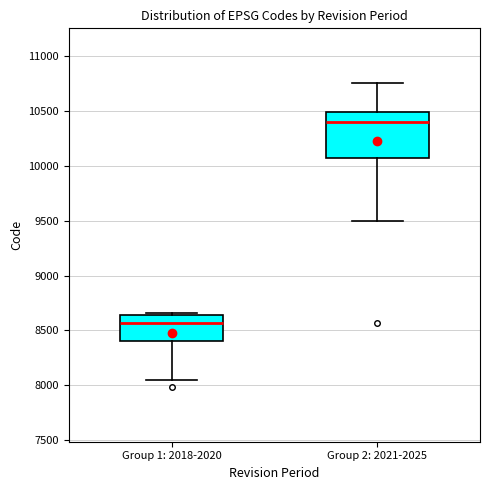

Reading left to right, transcribe this box plot: for each box, give where its median line is, the range the box spans, and where its two whiskers end, as read against the y-axis. The values are not printed on the chart, so give them approximately, as read against the axis.

Group 1: 2018-2020: median 8550, box 8400 to 8650, whiskers 8050 to 8650 (just above the box's upper edge)
Group 2: 2021-2025: median 10400, box 10050 to 10500, whiskers 9500 to 10750